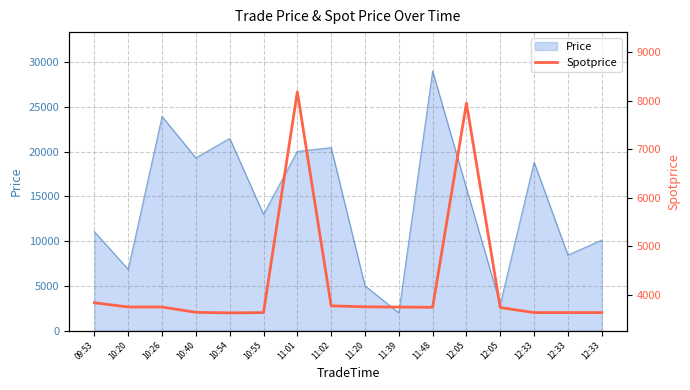

Read the value at 11:48.

3745.0